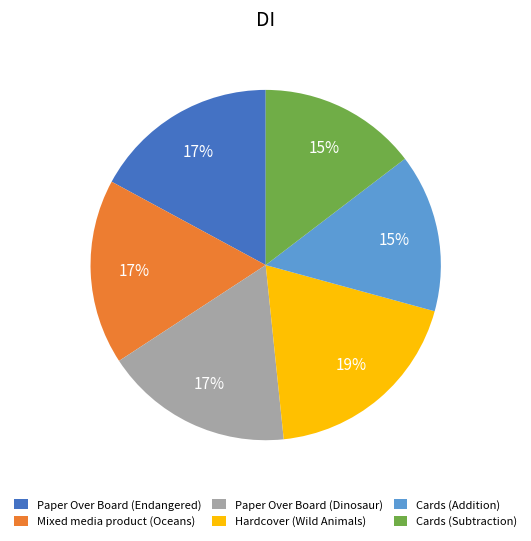

Between Hardcover (Wild Animals) and Paper Over Board (Endangered), which is larger?

Hardcover (Wild Animals)